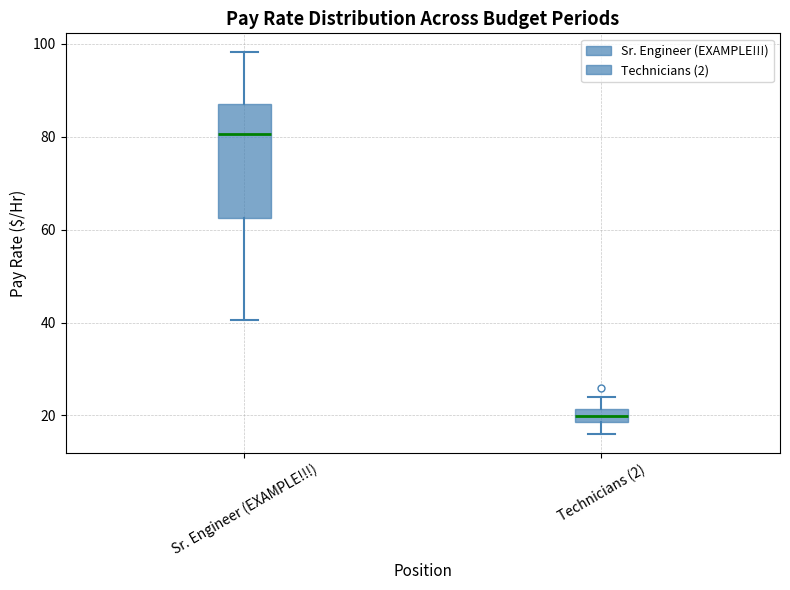

Which box is the tallest, from its lower edge to its upper edge?

Sr. Engineer (EXAMPLE!!!)